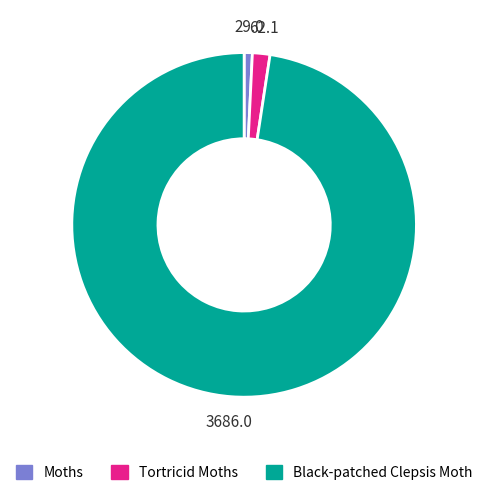

True or false: Moths accounts for 1% of the total.

True